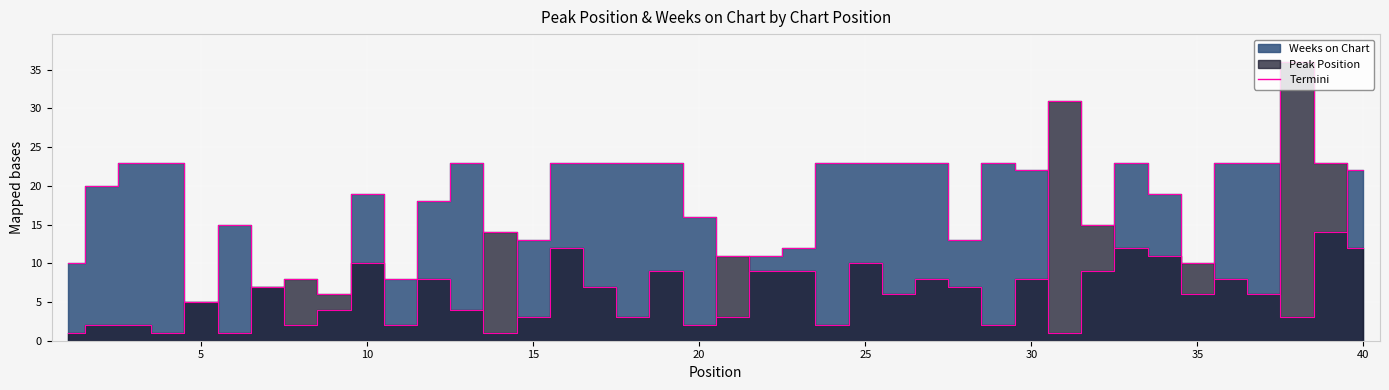

Which category has the highest value in the Peak Position series?

38